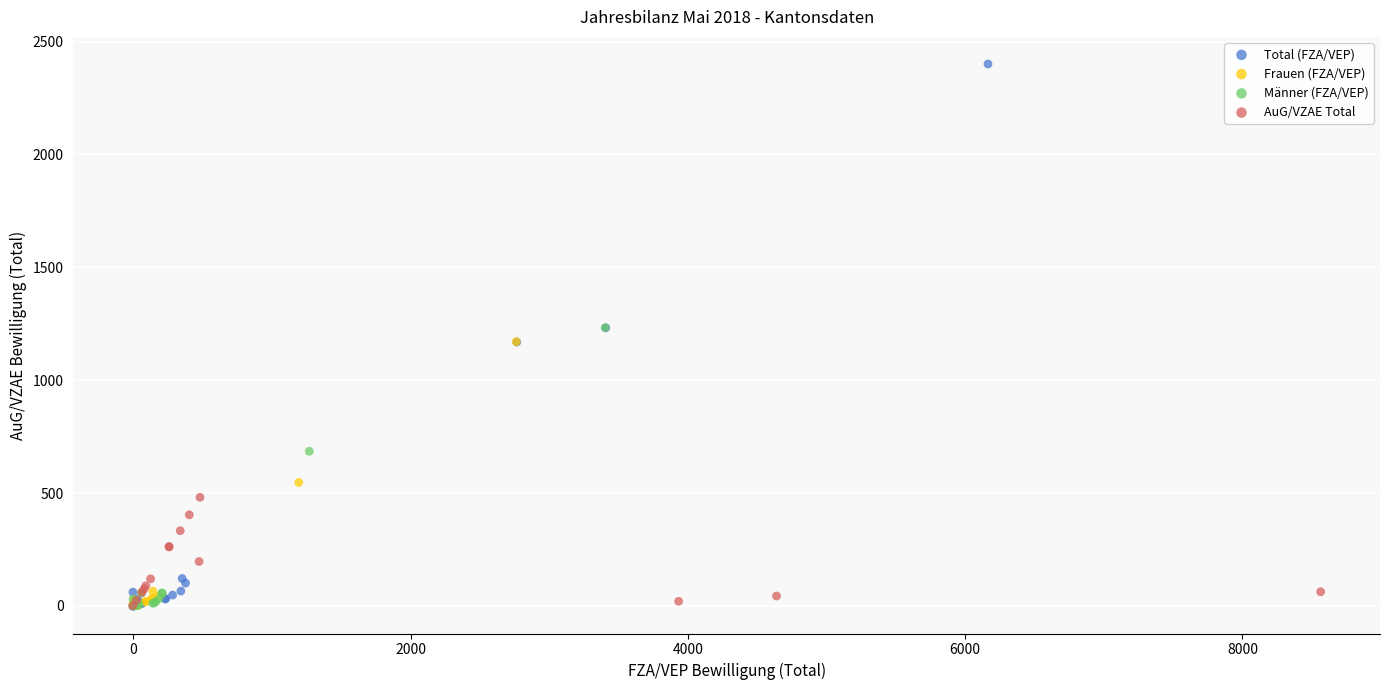

Which series contains the highest Y value?

Total (FZA/VEP)